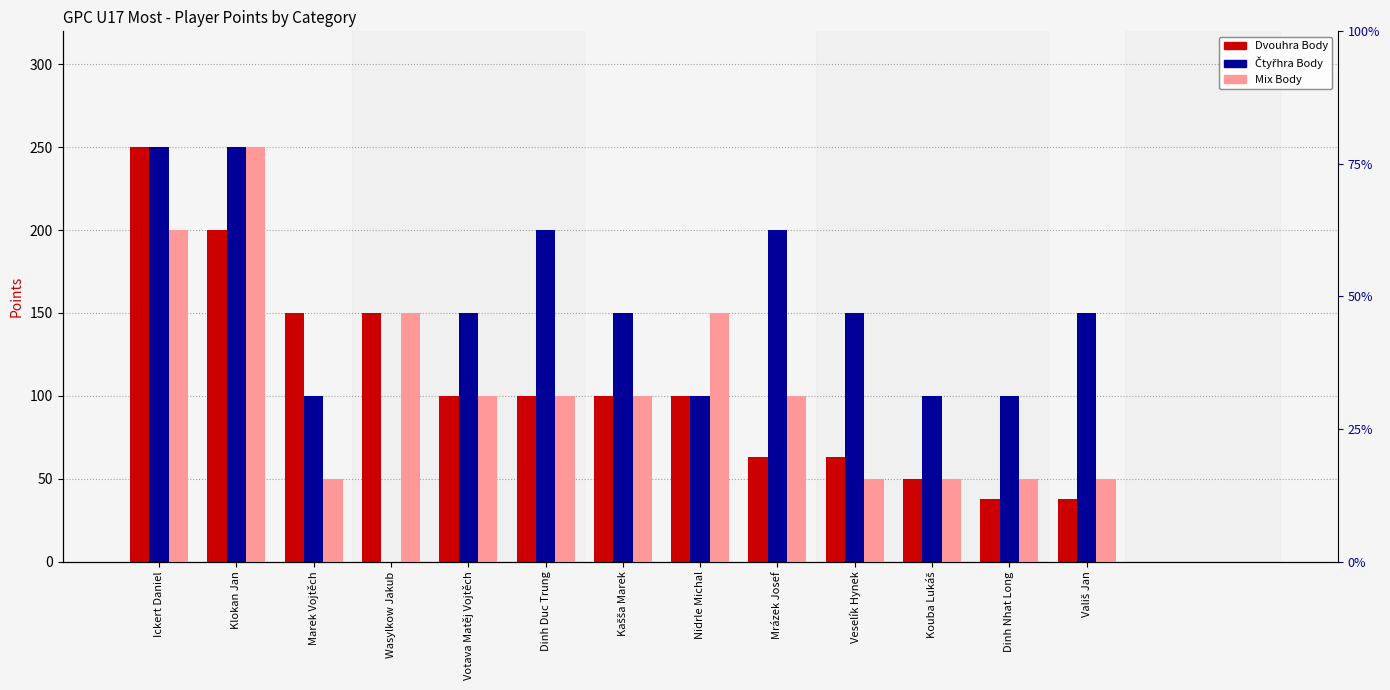

Rank the series at Vališ Jan from highest to lowest value.

Čtyřhra Body, Mix Body, Dvouhra Body